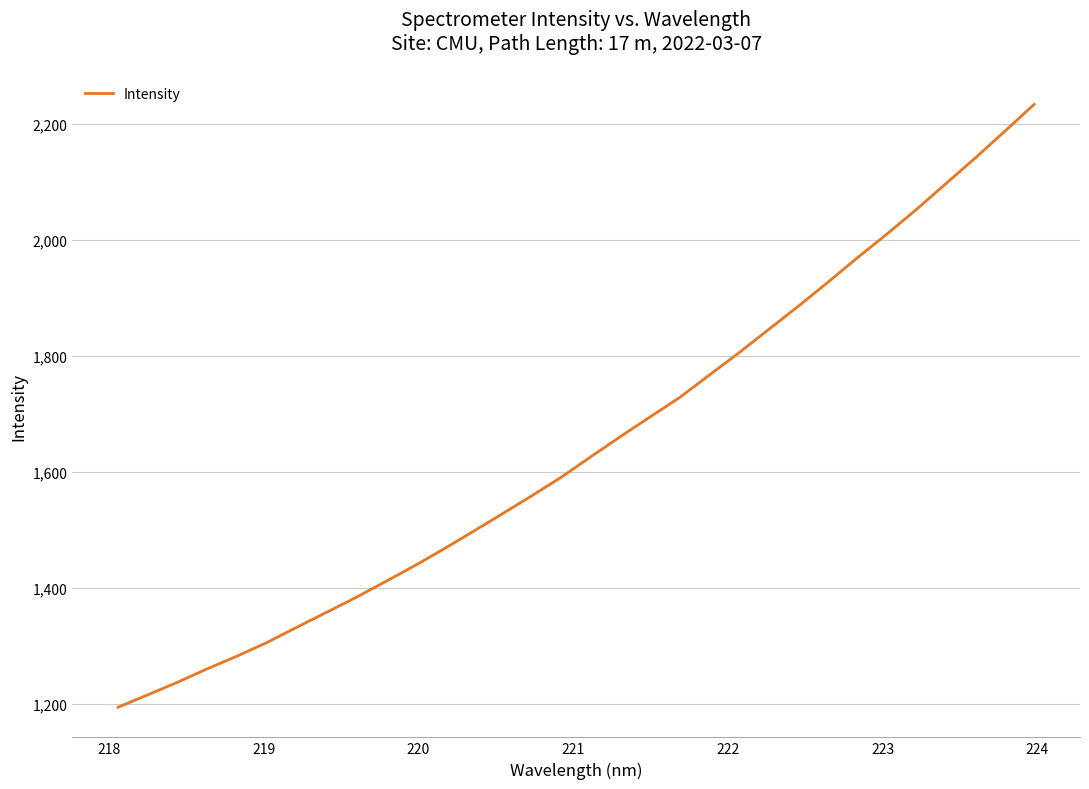

What is the difference between the maximum and minimum values?

1039.2